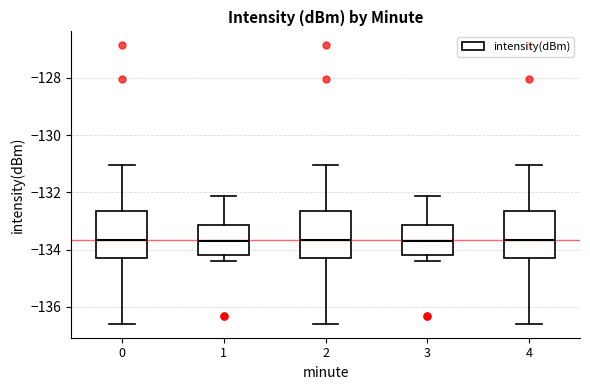

Reading left to right, transcribe this box plot: for each box, give where its median line is, the range the box spans, and where its two whiskers end, as read against the y-axis. The values are not printed on the chart, so give them approximately, as read against the axis.

0: median -133.6, box -134.2 to -132.6, whiskers -136.6 to -131.0
1: median -133.6, box -134.2 to -133.2, whiskers -134.4 to -132.2
2: median -133.6, box -134.2 to -132.6, whiskers -136.6 to -131.0
3: median -133.6, box -134.2 to -133.2, whiskers -134.4 to -132.2
4: median -133.6, box -134.2 to -132.6, whiskers -136.6 to -131.0